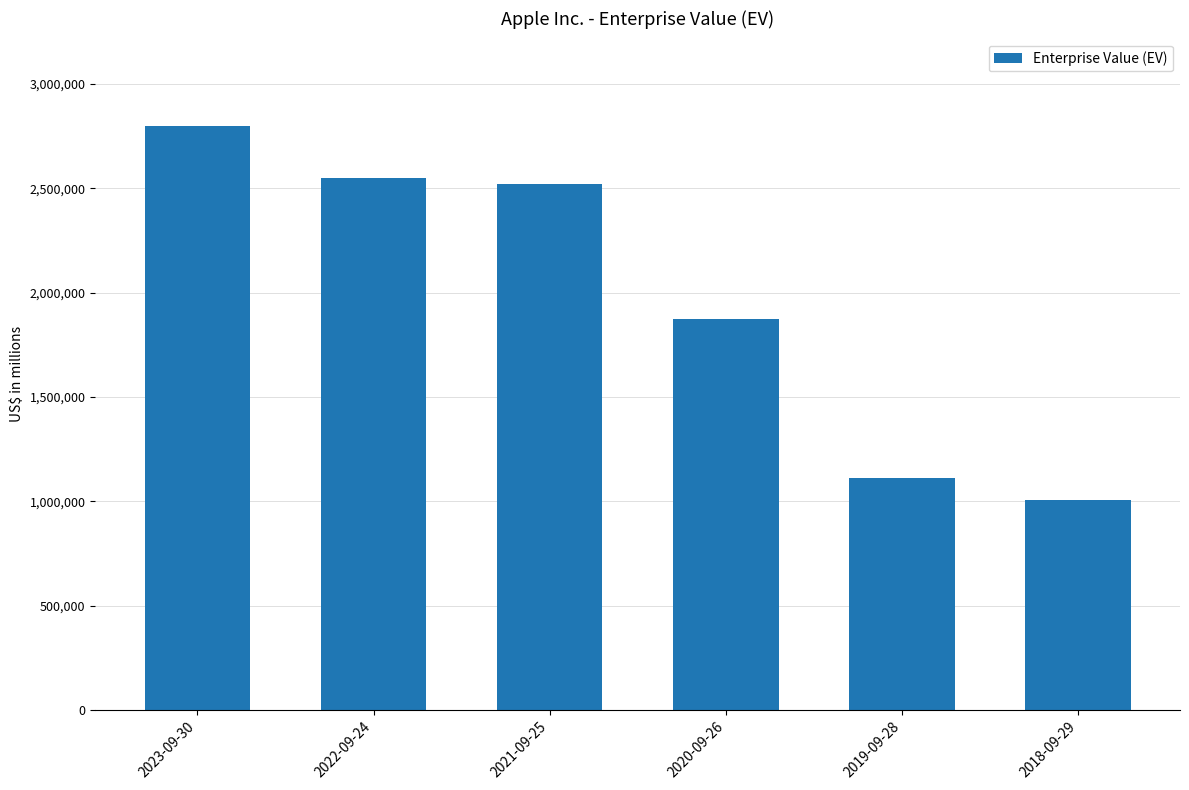

The chart shows a value of 291870 at 2019-09-28. True or false?

False